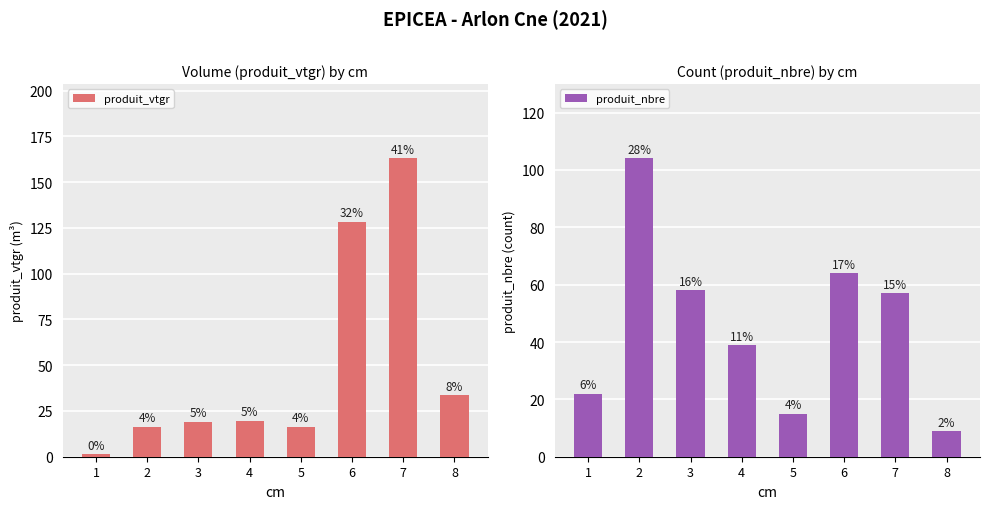

How many groups of bars are there?

8